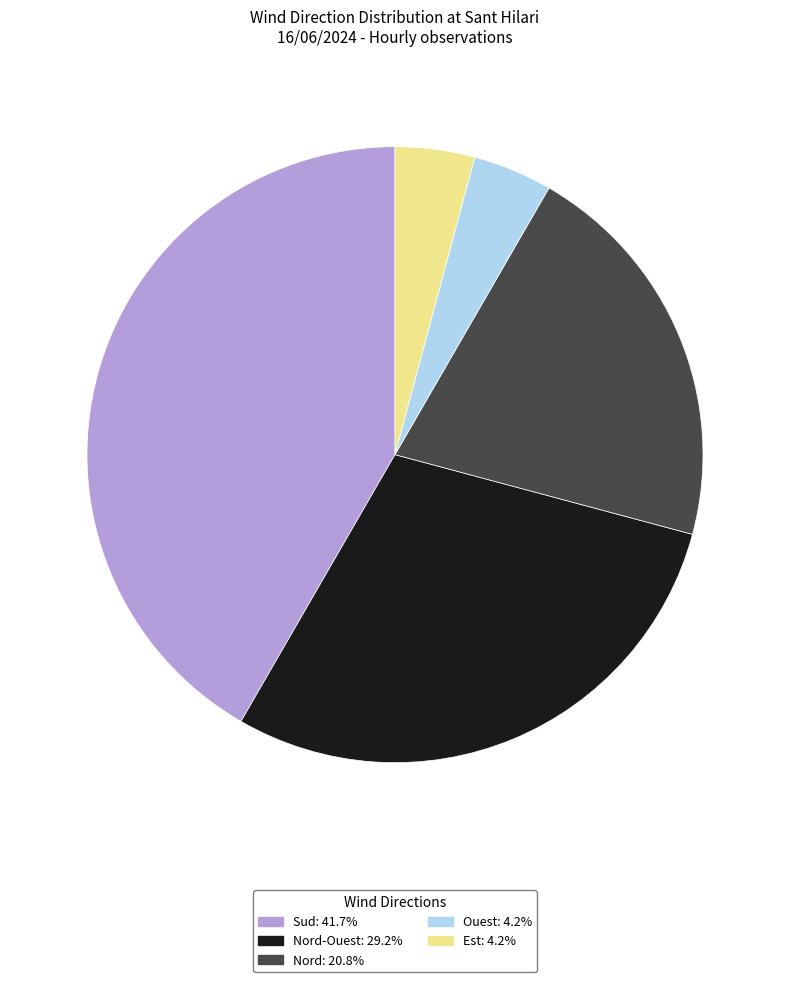

Is there a majority slice in this chart?

No